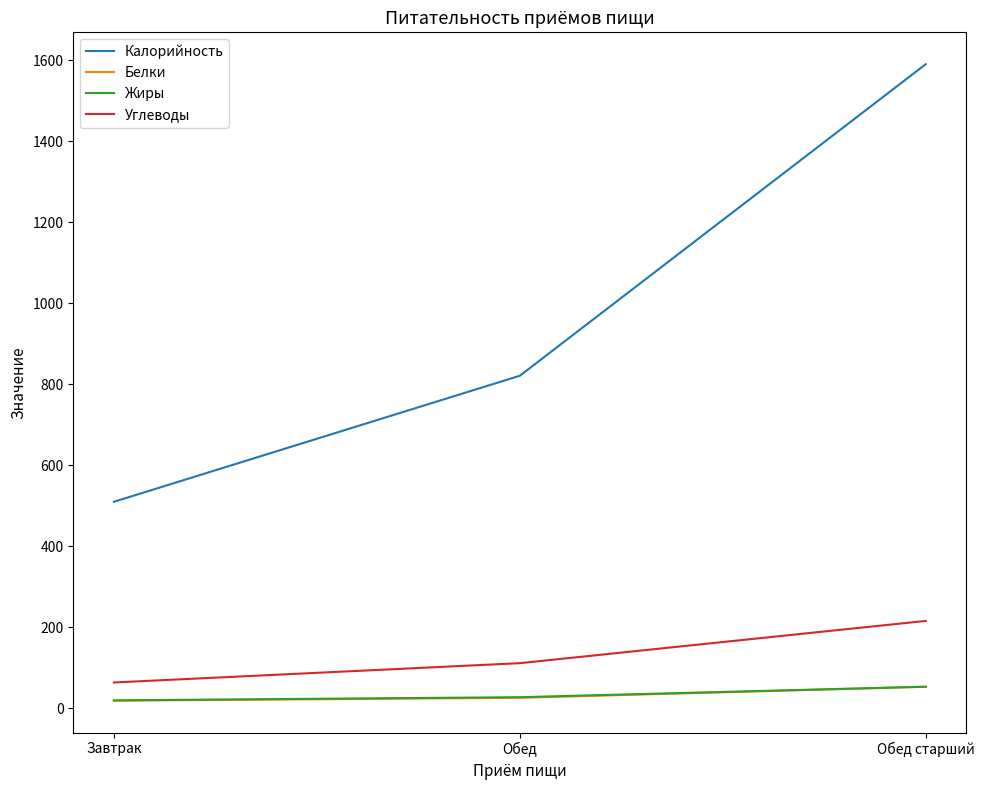

What is the maximum value for Жиры?

53.6